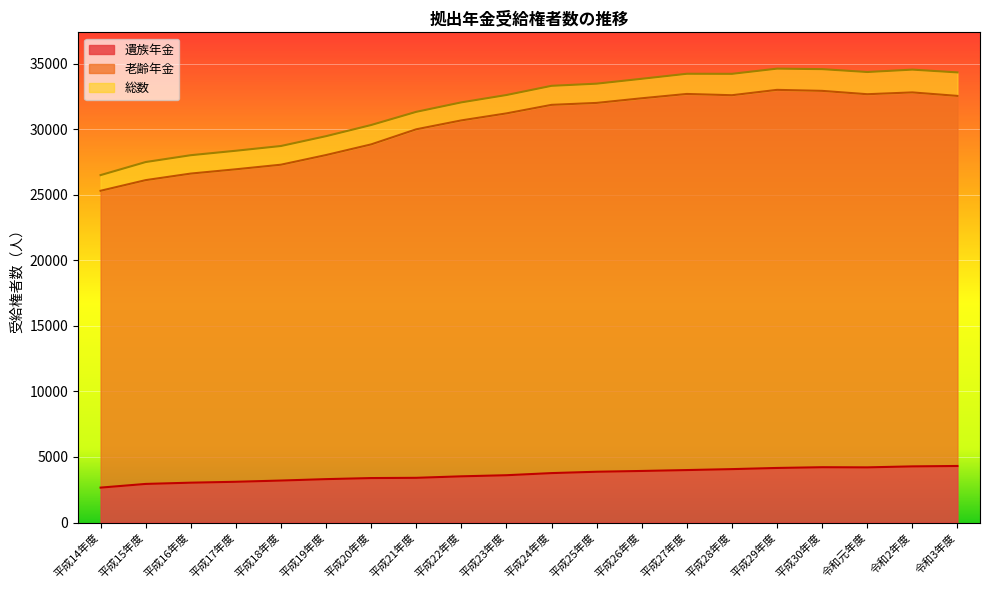

What is the label of the 12th point from the right?

平成22年度